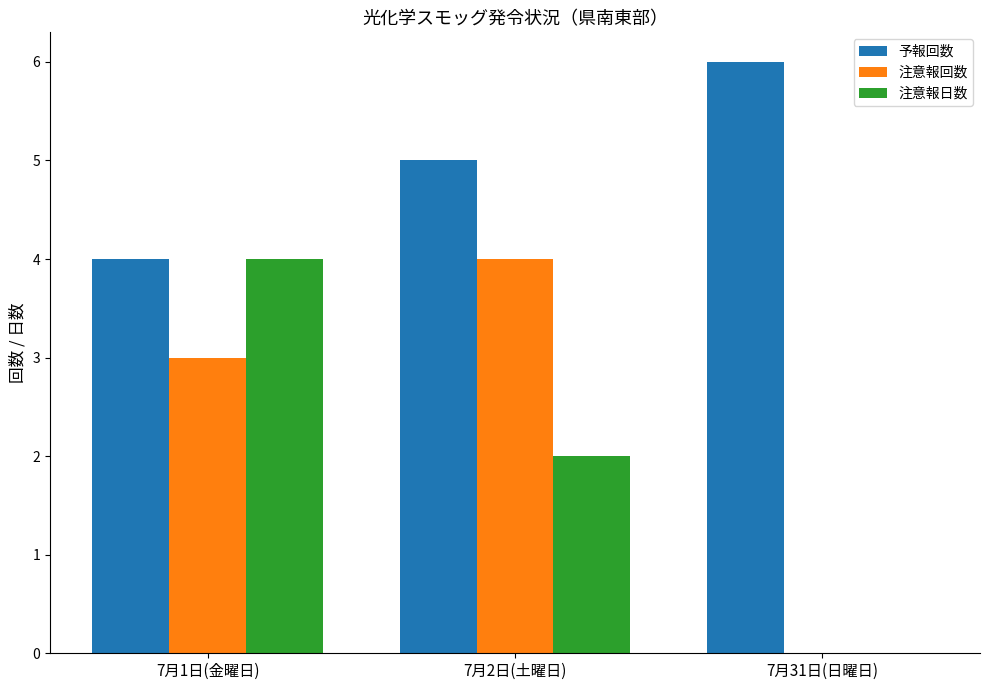

What value does the 注意報日数 series have at 7月2日(土曜日)?

2